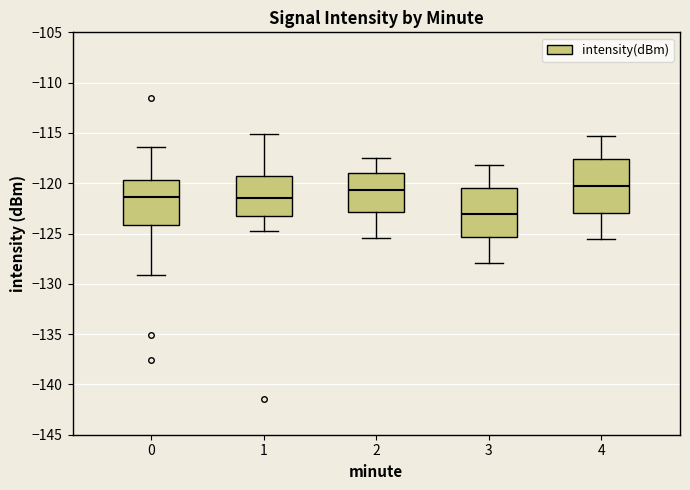

Where does the median line of the box at x = 2 sit on the y-axis? The values are not printed on the chart, so give them approximately, as read against the axis.

-120.5